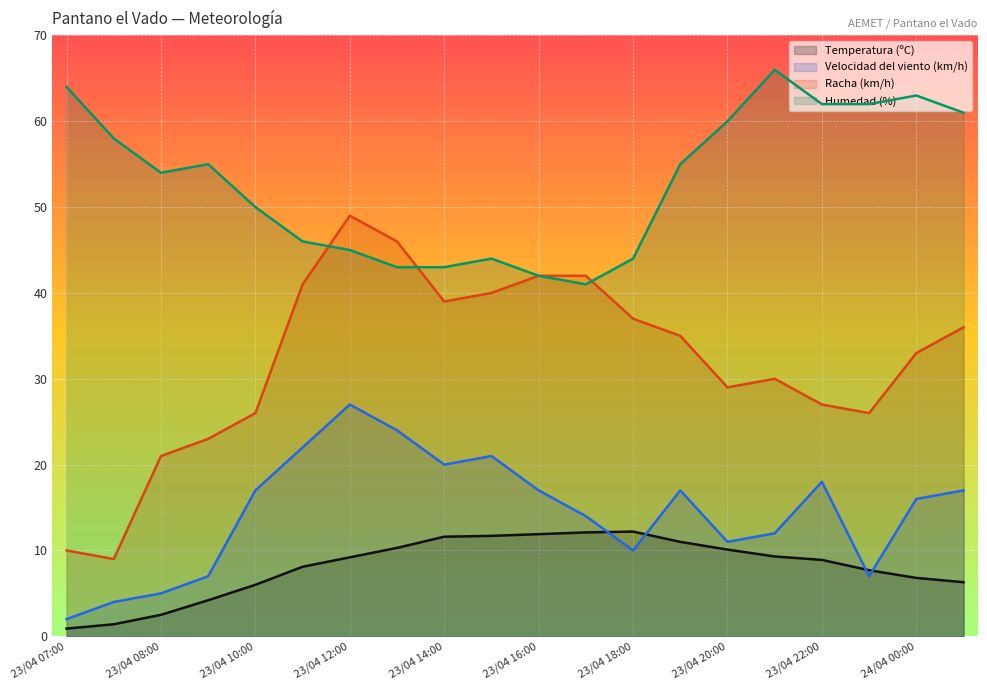

Which has a higher value, 23/04 15:00 or 23/04 23:00?

23/04 15:00